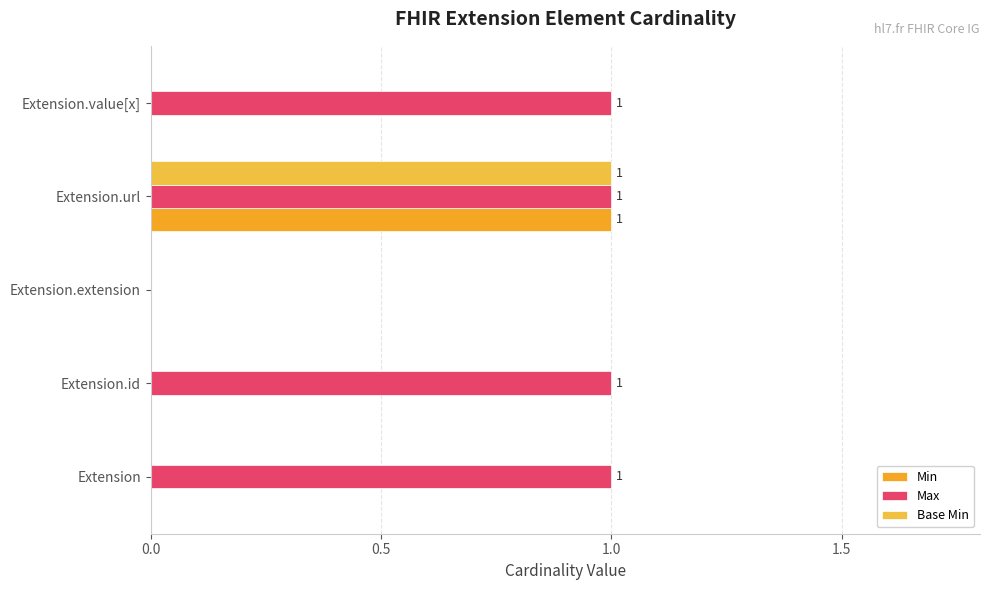

How many positive values does the Max series have?

4